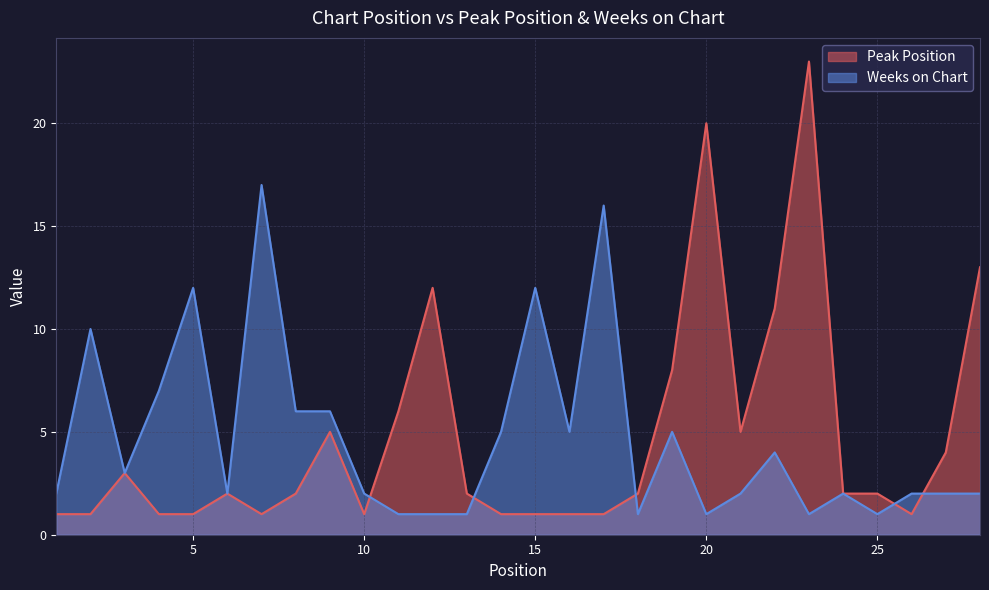

How many lines are shown in the chart?

2